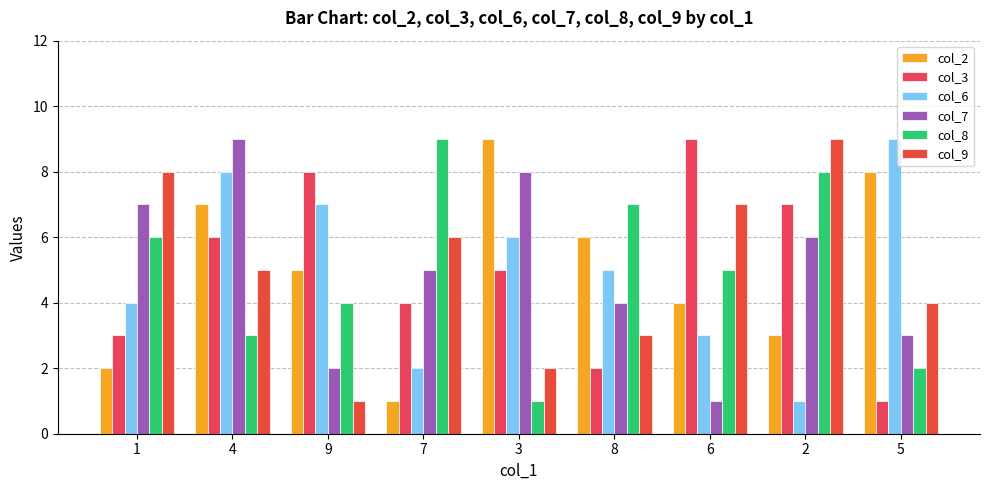

Is the value of col_7 at 4 greater than the value of col_2 at 7?

Yes